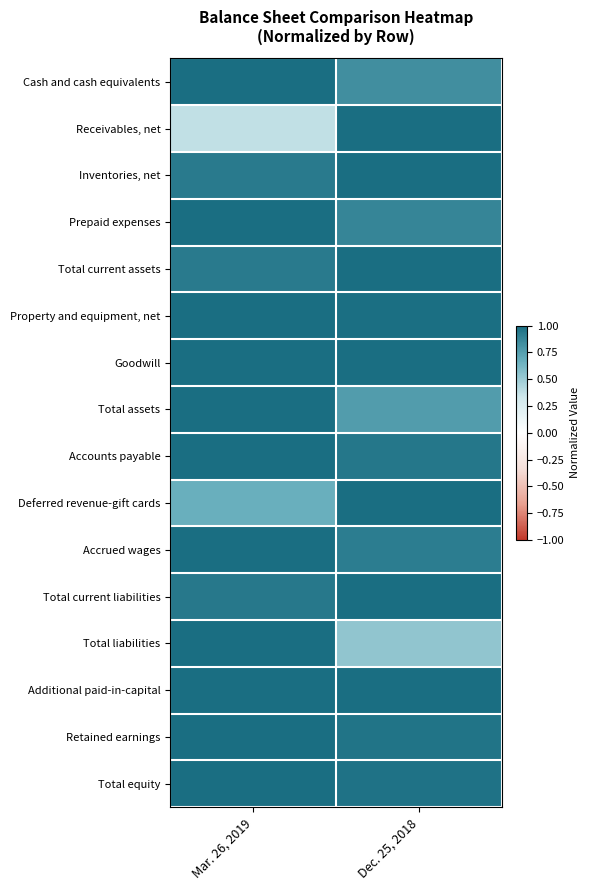

Rank the series at Mar. 26, 2019 from lowest to highest value.

Receivables, net, Deferred revenue-gift cards, Inventories, net, Total current assets, Total current liabilities, Cash and cash equivalents, Prepaid expenses, Property and equipment, net, Goodwill, Total assets, Accounts payable, Accrued wages, Total liabilities, Additional paid-in-capital, Retained earnings, Total equity